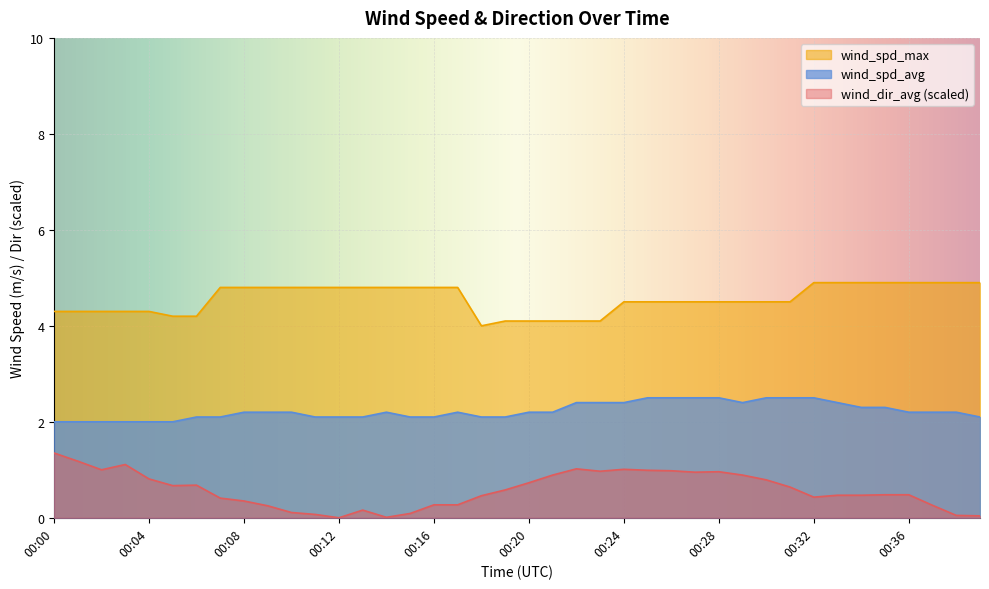

Between 00:37 and 00:18, which is larger?

00:37